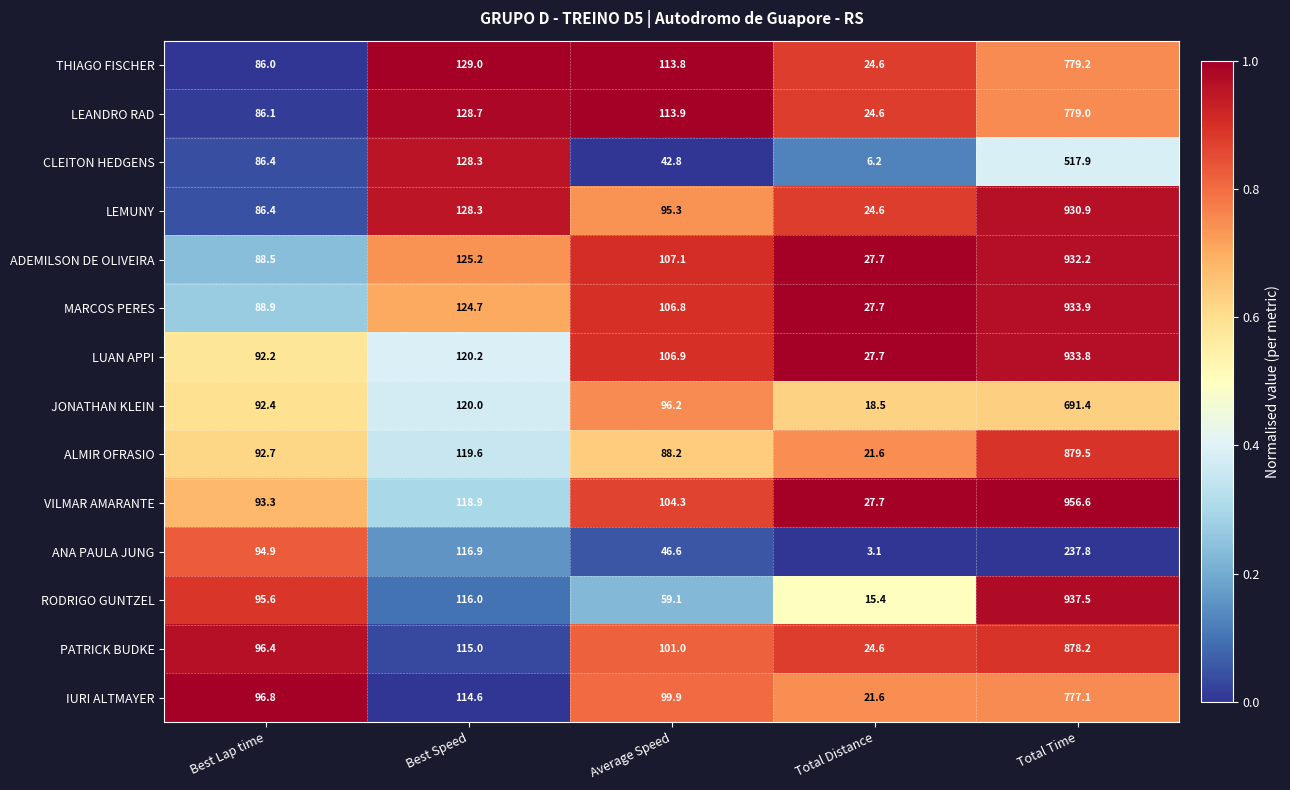

Where is CLEITON HEDGENS nearest to the value 262?

Best Speed